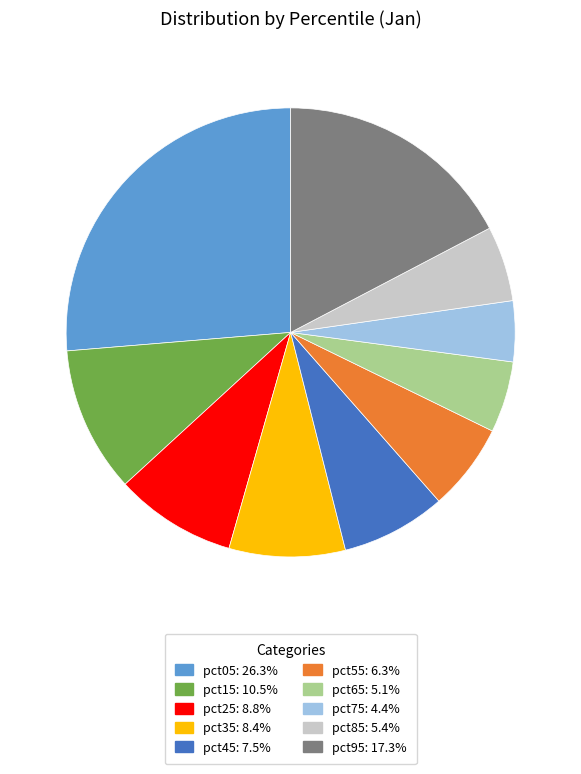

Do pct35 and pct65 together represent more than half of the pie?

No